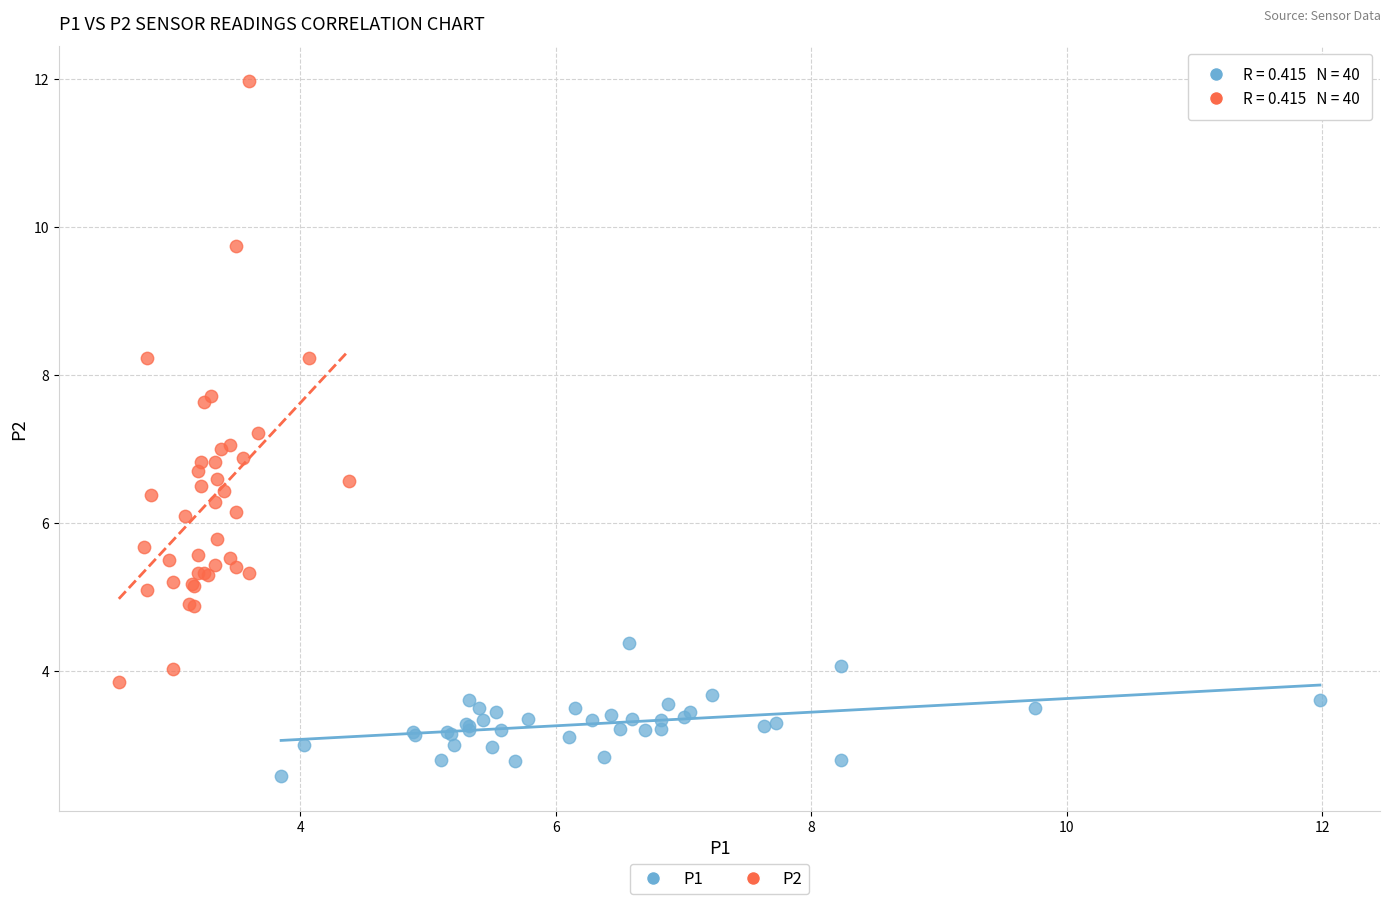

Which series contains the highest Y value?

P2